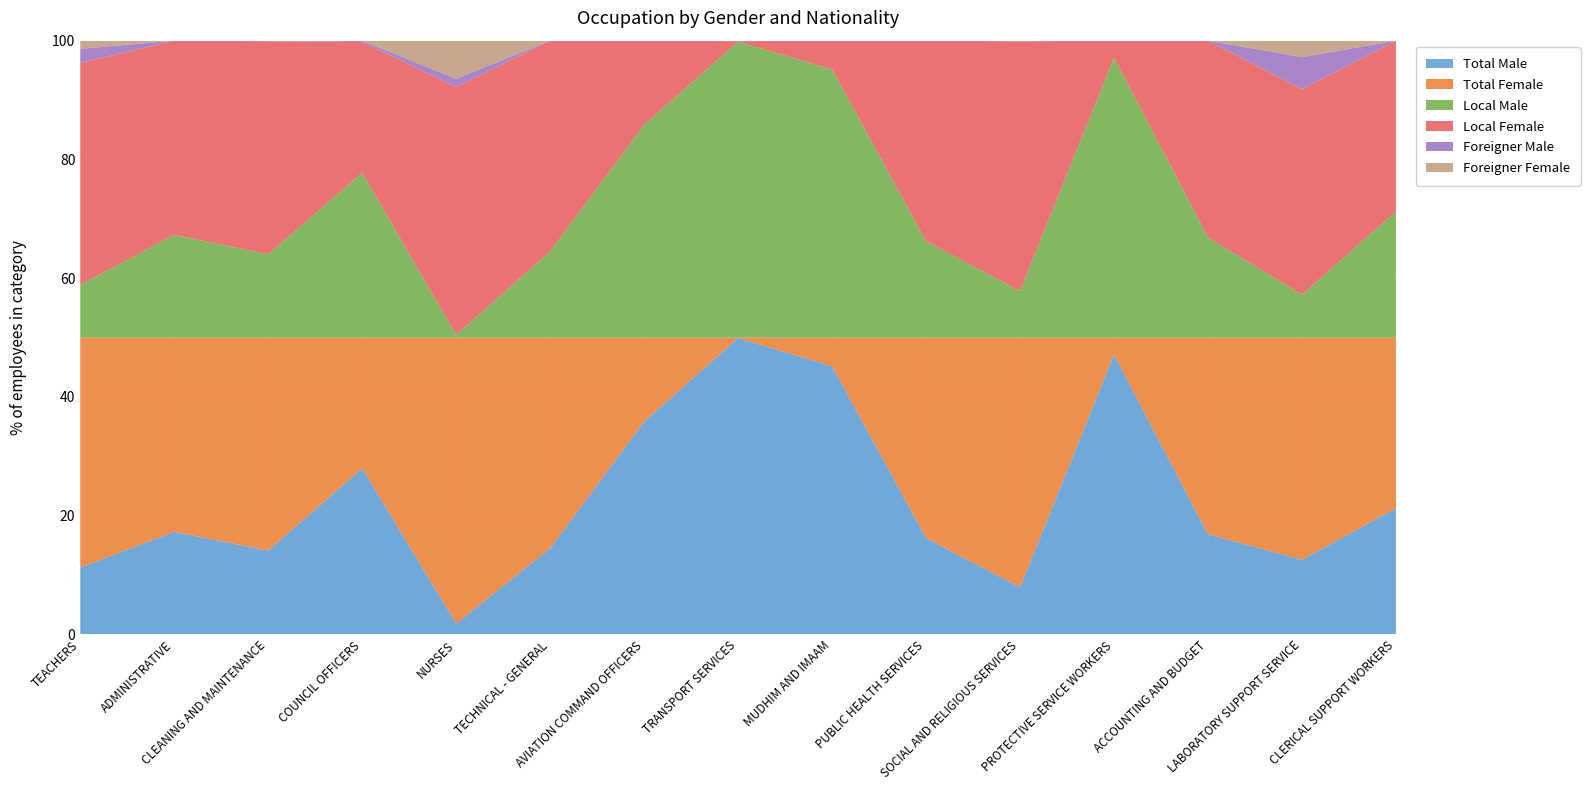

Reading left to right, transcribe all the data shown in this chart.

Total Male: TEACHERS=1622	ADMINISTRATIVE=1454	CLEANING AND MAINTENANCE=950	COUNCIL OFFICERS=1796	NURSES=74	TECHNICAL - GENERAL=187	AVIATION COMMAND OFFICERS=427	TRANSPORT SERVICES=594	MUDHIM AND IMAAM=494	PUBLIC HEALTH SERVICES=173	SOCIAL AND RELIGIOUS SERVICES=73	PROTECTIVE SERVICE WORKERS=411	ACCOUNTING AND BUDGET=140	LABORATORY SUPPORT SERVICE=82	CLERICAL SUPPORT WORKERS=124
Total Female: TEACHERS=5584	ADMINISTRATIVE=2753	CLEANING AND MAINTENANCE=2416	COUNCIL OFFICERS=1415	NURSES=1947	TECHNICAL - GENERAL=458	AVIATION COMMAND OFFICERS=169	TRANSPORT SERVICES=1	MUDHIM AND IMAAM=53	PUBLIC HEALTH SERVICES=360	SOCIAL AND RELIGIOUS SERVICES=387	PROTECTIVE SERVICE WORKERS=25	ACCOUNTING AND BUDGET=275	LABORATORY SUPPORT SERVICE=244	CLERICAL SUPPORT WORKERS=168
Local Male: TEACHERS=1279	ADMINISTRATIVE=1454	CLEANING AND MAINTENANCE=944	COUNCIL OFFICERS=1782	NURSES=18	TECHNICAL - GENERAL=187	AVIATION COMMAND OFFICERS=427	TRANSPORT SERVICES=593	MUDHIM AND IMAAM=494	PUBLIC HEALTH SERVICES=173	SOCIAL AND RELIGIOUS SERVICES=72	PROTECTIVE SERVICE WORKERS=411	ACCOUNTING AND BUDGET=140	LABORATORY SUPPORT SERVICE=47	CLERICAL SUPPORT WORKERS=124
Local Female: TEACHERS=5386	ADMINISTRATIVE=2753	CLEANING AND MAINTENANCE=2416	COUNCIL OFFICERS=1415	NURSES=1688	TECHNICAL - GENERAL=458	AVIATION COMMAND OFFICERS=169	TRANSPORT SERVICES=1	MUDHIM AND IMAAM=53	PUBLIC HEALTH SERVICES=360	SOCIAL AND RELIGIOUS SERVICES=387	PROTECTIVE SERVICE WORKERS=25	ACCOUNTING AND BUDGET=275	LABORATORY SUPPORT SERVICE=226	CLERICAL SUPPORT WORKERS=168
Foreigner Male: TEACHERS=343	ADMINISTRATIVE=0	CLEANING AND MAINTENANCE=6	COUNCIL OFFICERS=14	NURSES=56	TECHNICAL - GENERAL=0	AVIATION COMMAND OFFICERS=0	TRANSPORT SERVICES=1	MUDHIM AND IMAAM=0	PUBLIC HEALTH SERVICES=0	SOCIAL AND RELIGIOUS SERVICES=1	PROTECTIVE SERVICE WORKERS=0	ACCOUNTING AND BUDGET=0	LABORATORY SUPPORT SERVICE=35	CLERICAL SUPPORT WORKERS=0
Foreigner Female: TEACHERS=198	ADMINISTRATIVE=0	CLEANING AND MAINTENANCE=0	COUNCIL OFFICERS=0	NURSES=259	TECHNICAL - GENERAL=0	AVIATION COMMAND OFFICERS=0	TRANSPORT SERVICES=0	MUDHIM AND IMAAM=0	PUBLIC HEALTH SERVICES=0	SOCIAL AND RELIGIOUS SERVICES=0	PROTECTIVE SERVICE WORKERS=0	ACCOUNTING AND BUDGET=0	LABORATORY SUPPORT SERVICE=18	CLERICAL SUPPORT WORKERS=0